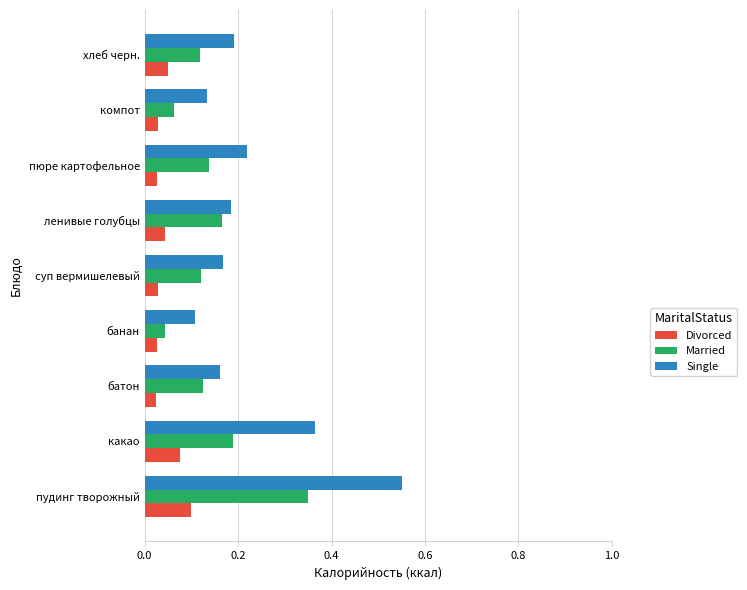

True or false: Divorced has a value of 0.1 at ленивые голубцы.

False